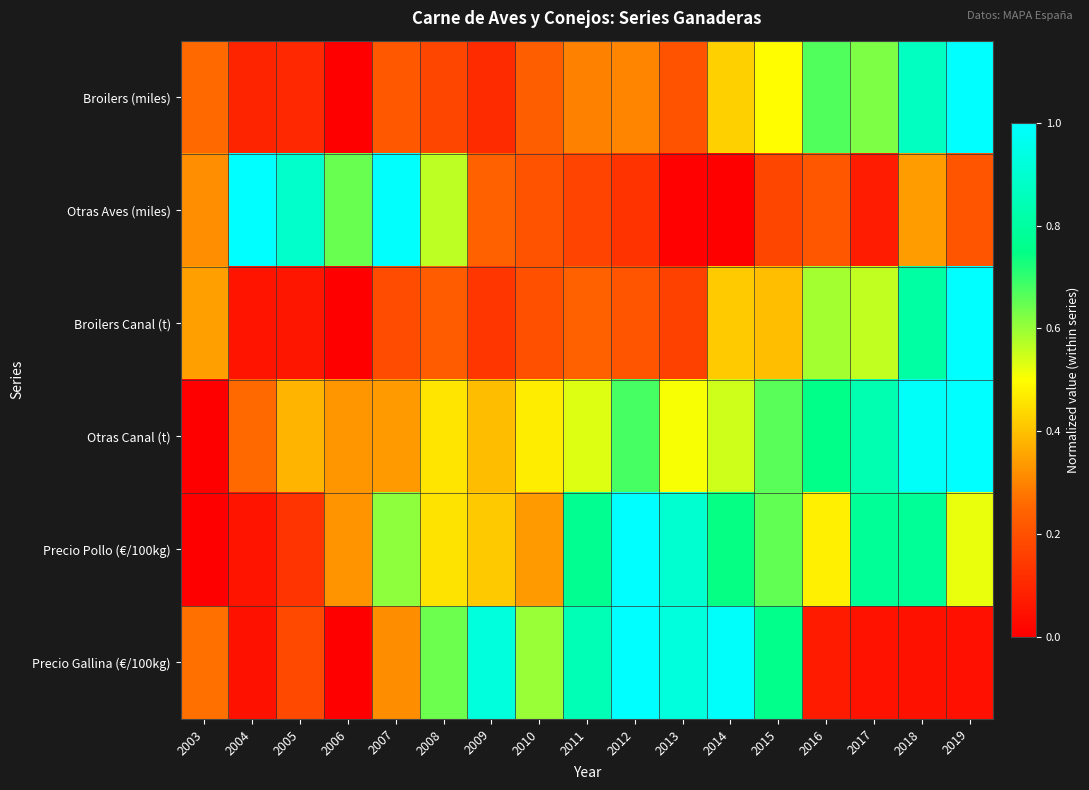

Which series has the widest spread of values?

Broilers (miles)